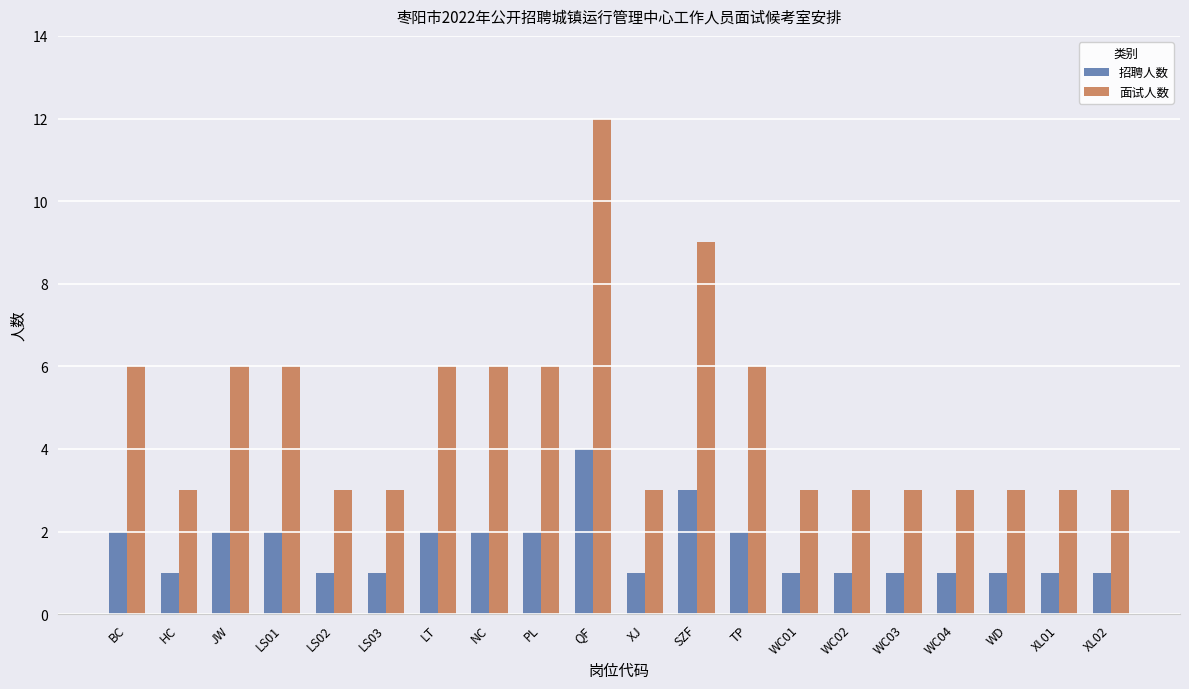

What position from the right is BC?

20